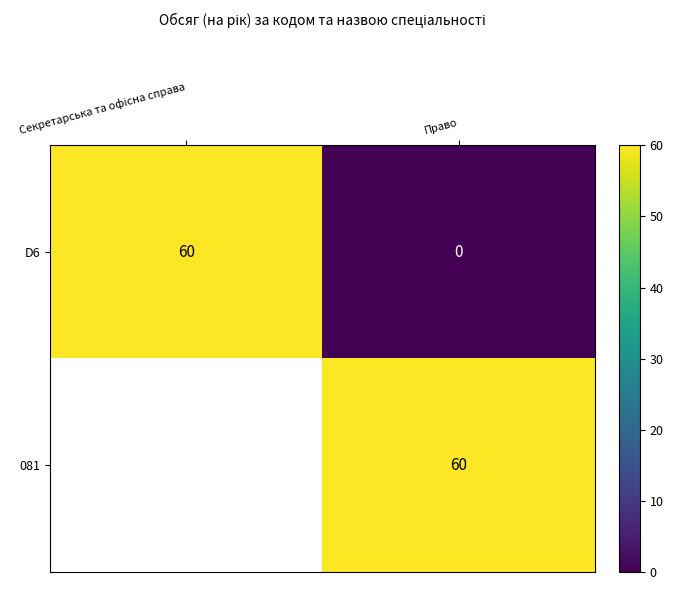

What is the total value across all series at Право?

60